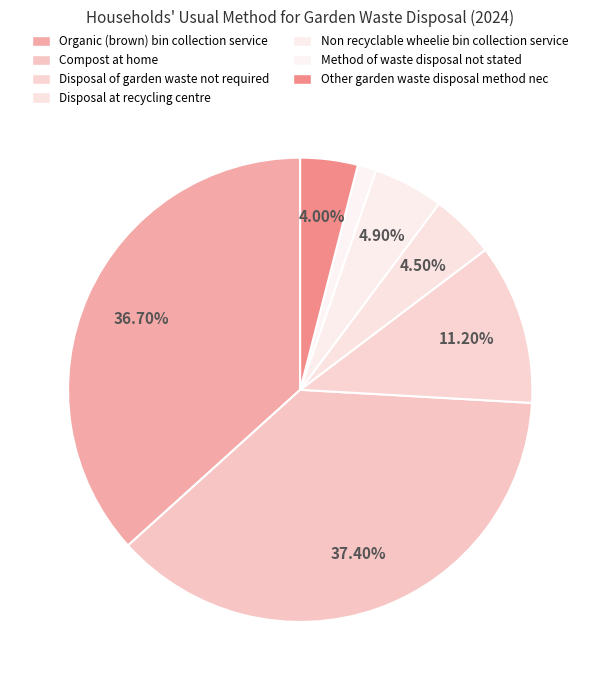

What percentage is the Non recyclable wheelie bin collection service slice, to the nearest percent?

5%